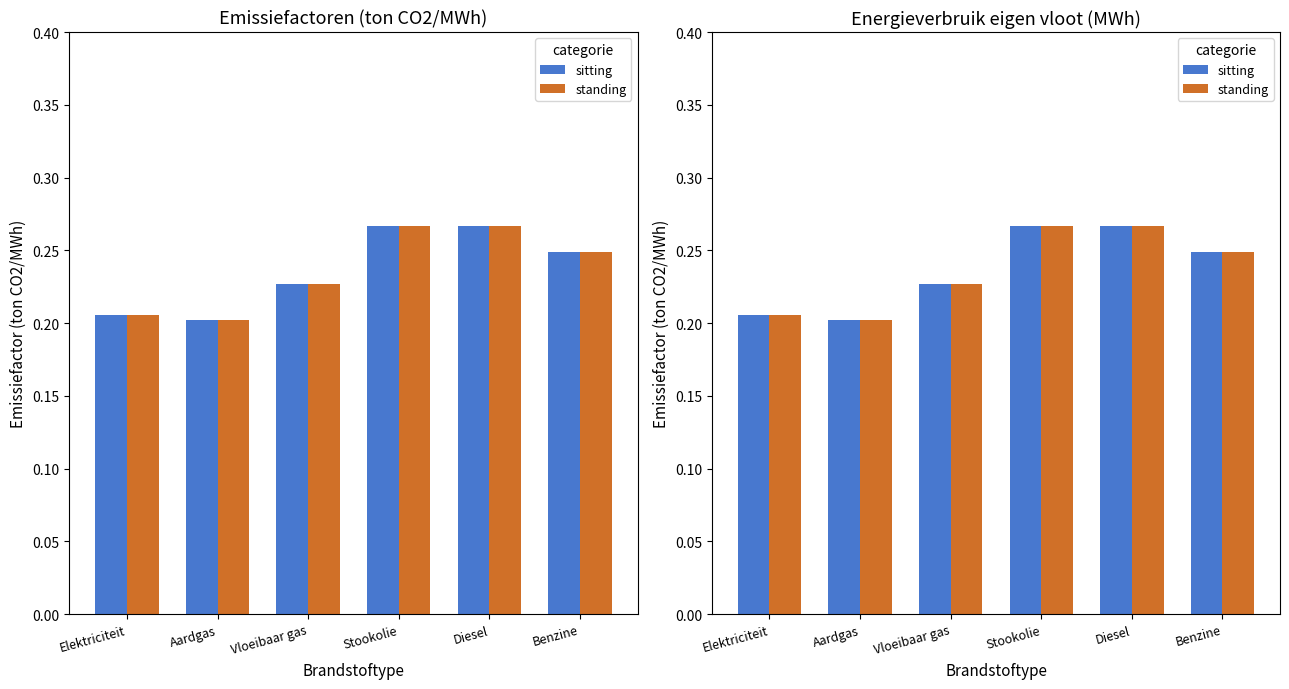

What is the minimum value shown in the chart?

0.2